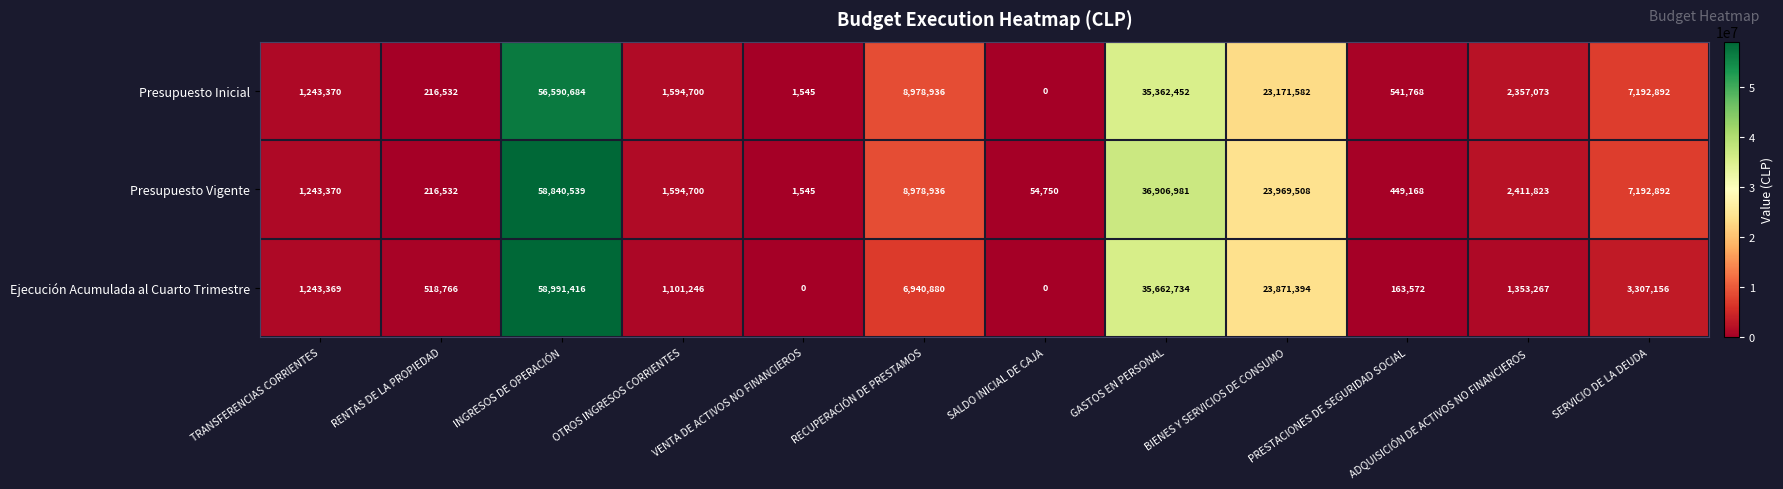

Between BIENES Y SERVICIOS DE CONSUMO and PRESTACIONES DE SEGURIDAD SOCIAL, which series saw the biggest shift?

Ejecución Acumulada al Cuarto Trimestre